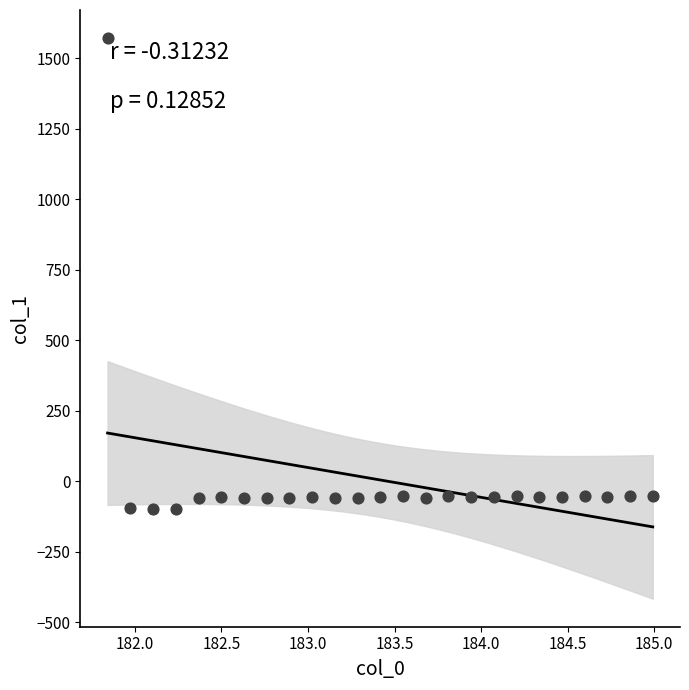

What is the range of Y values (max minus min)?

1670.0